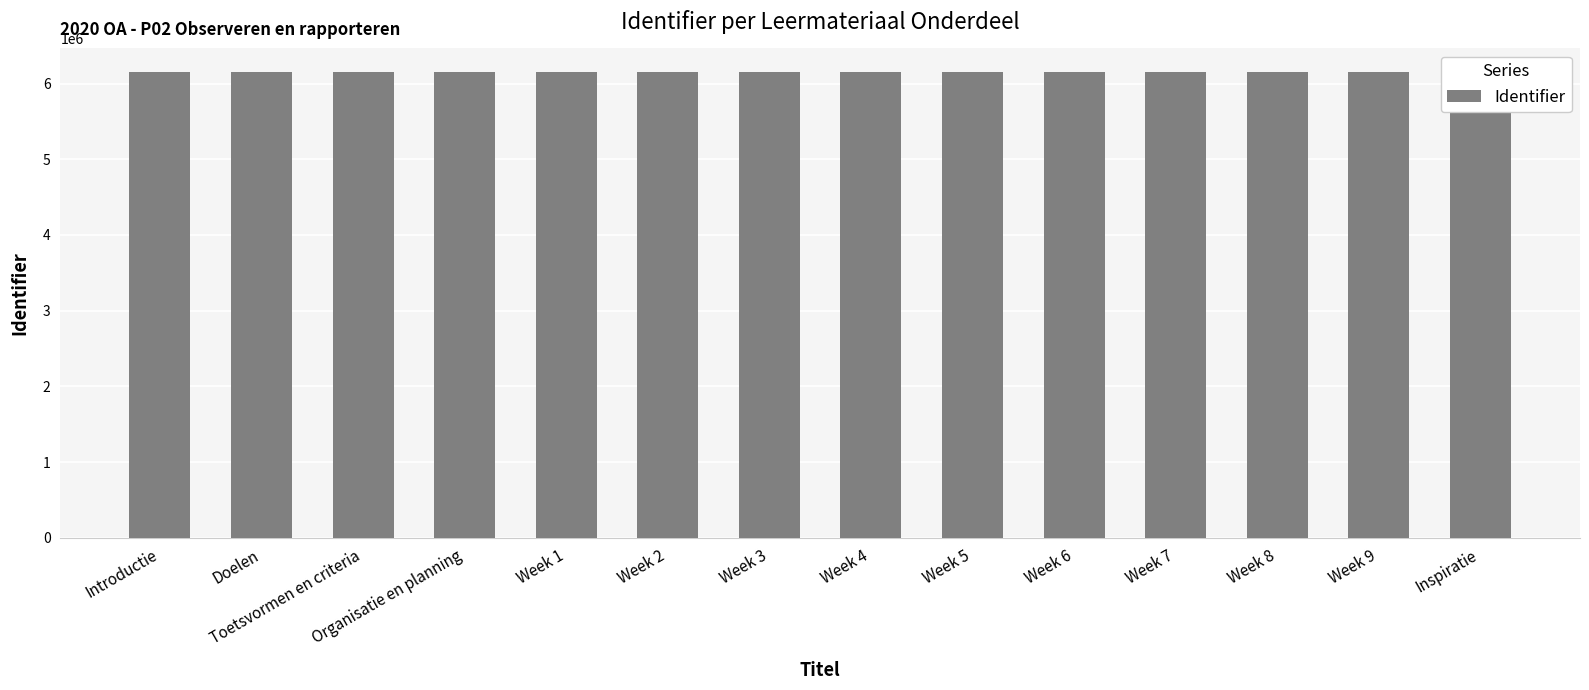

How many bars are there in total?

14